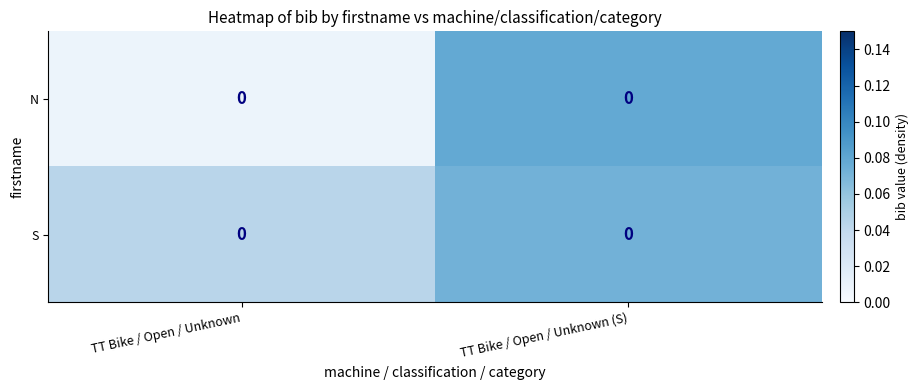

Rank the categories by S value from lowest to highest.

TT Bike / Open / Unknown, TT Bike / Open / Unknown (S)